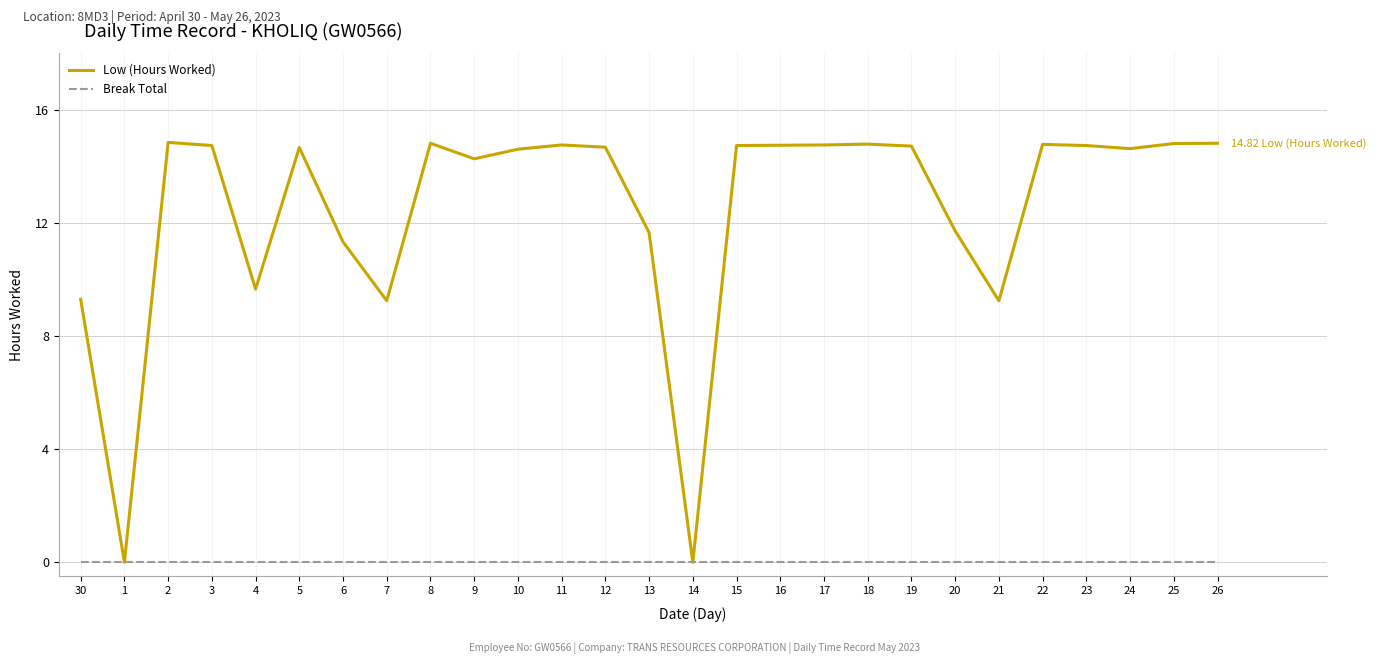

What is the sum of the Low (Hours Worked) values at 20 and 8?

26.5